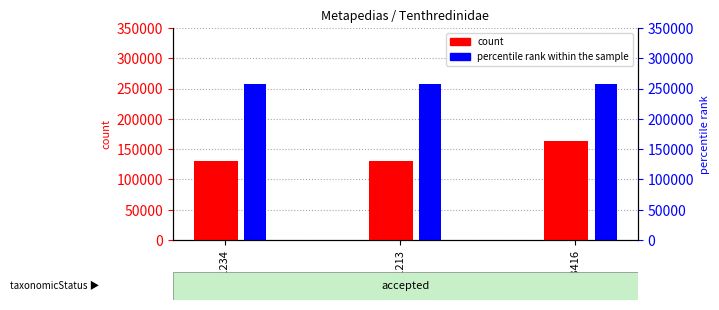

What are all the series names shown in the legend?

count, percentile rank within the sample